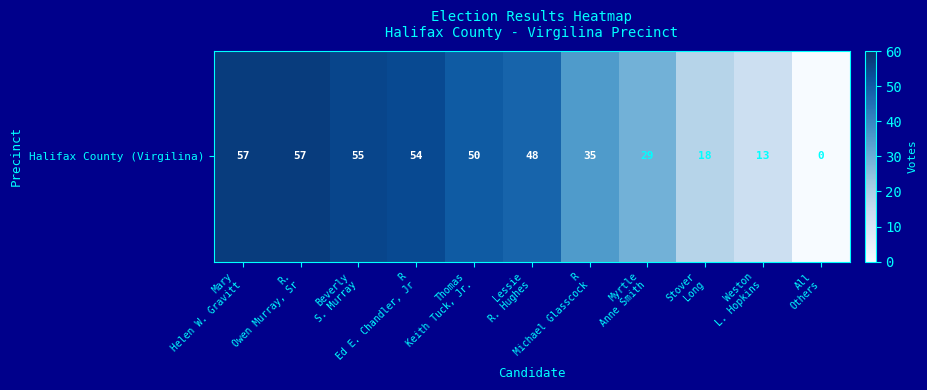

What is the sum of the values at Mary
Helen W. Gravitt and Weston
L. Hopkins?

70